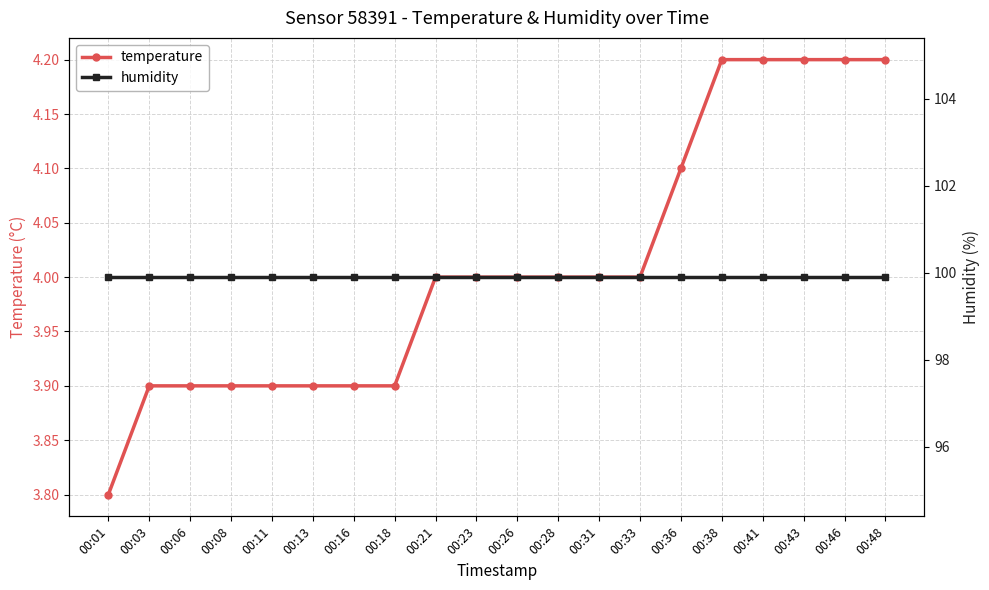

How many lines are shown in the chart?

2